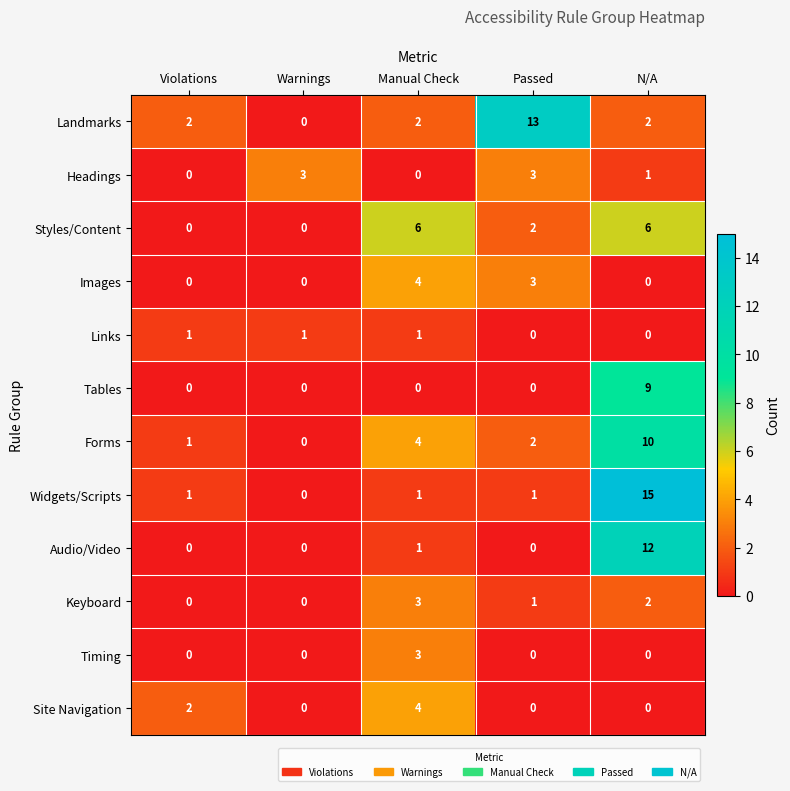

What is the difference between the highest and lowest values at N/A?

15